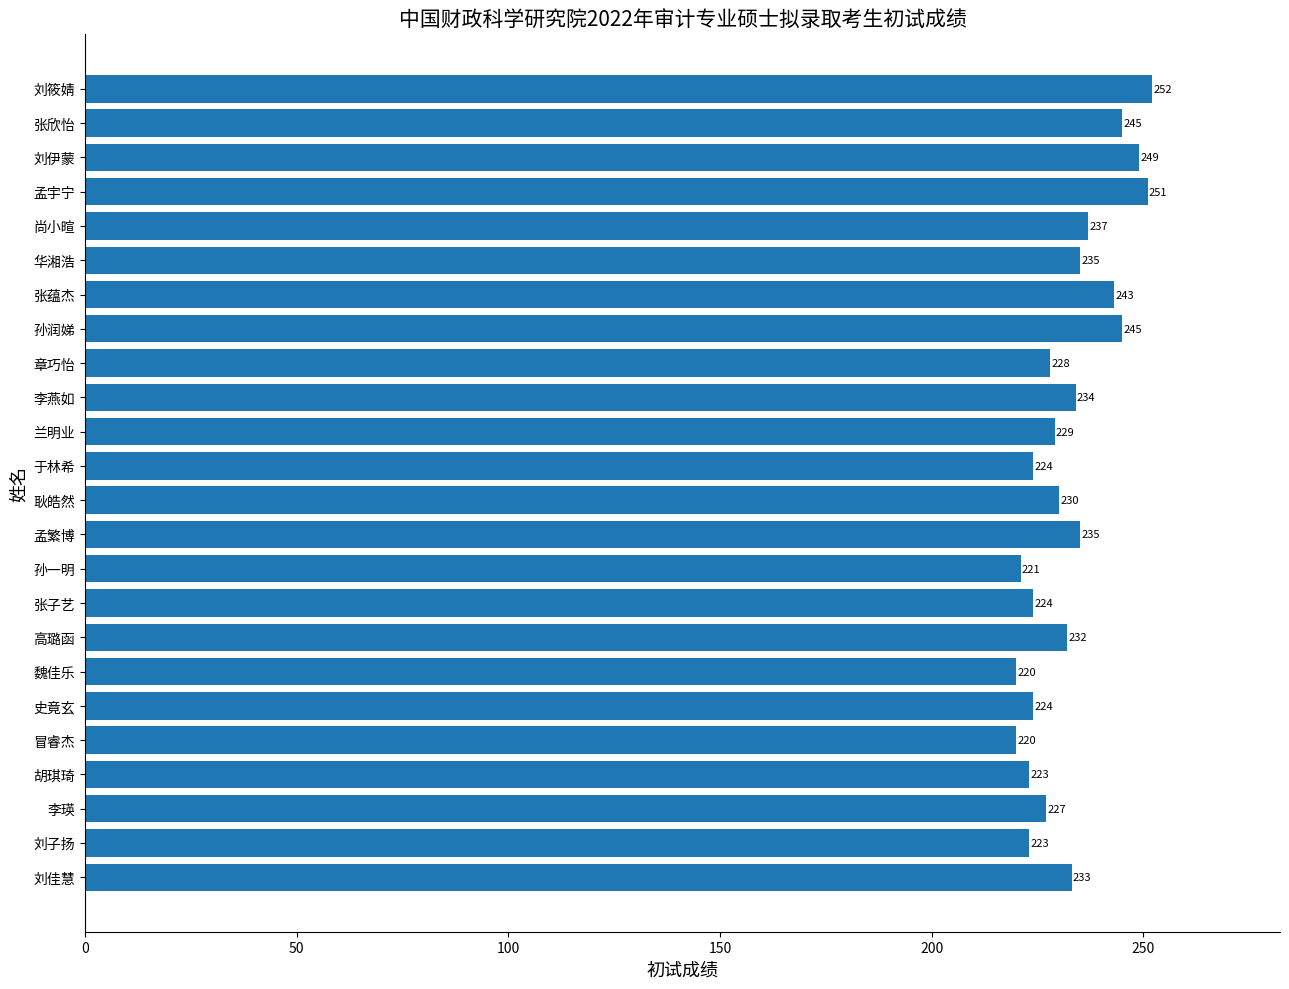

Reading top to bottom, list all the values displayed in this chart.

252	245	249	251	237	235	243	245	228	234	229	224	230	235	221	224	232	220	224	220	223	227	223	233